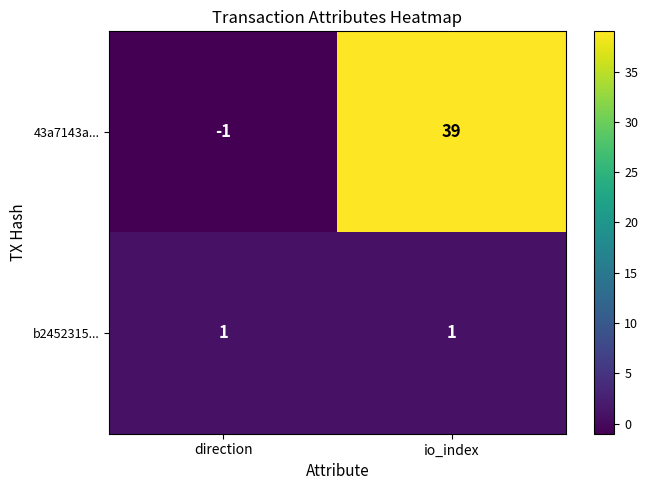

What is the difference between the maximum and minimum values in the 43a7143a... series?

40